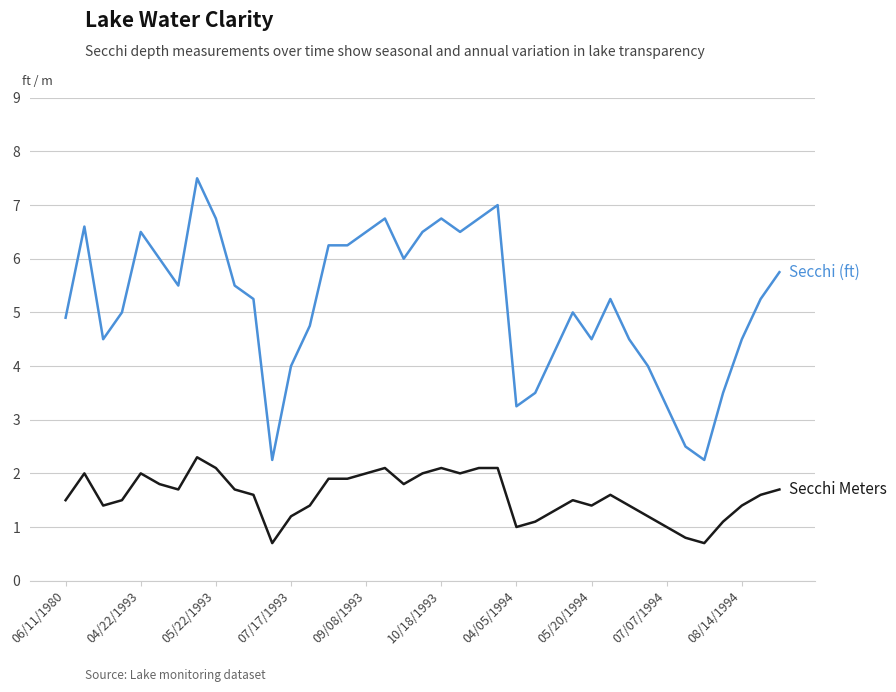

What is the greatest value displayed?

7.5